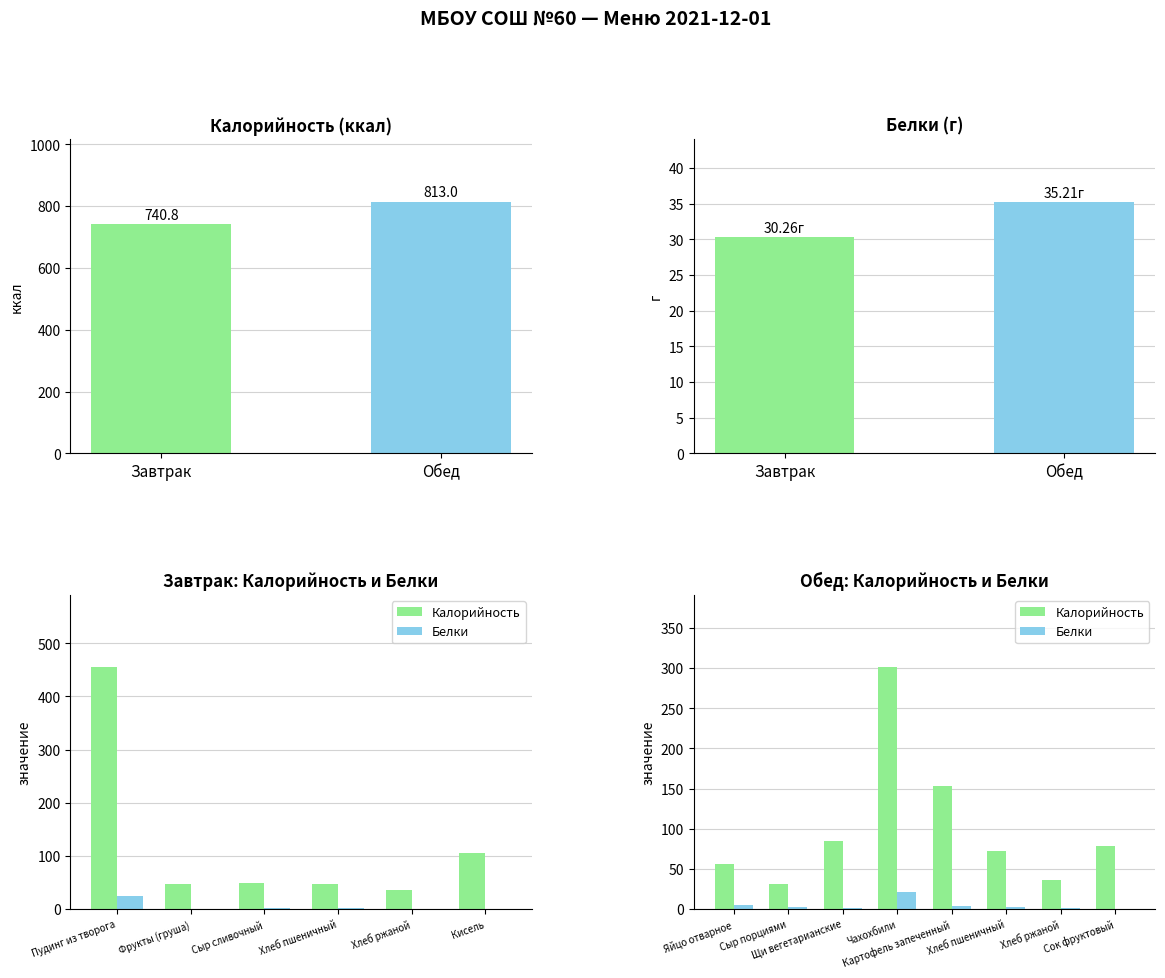

Does the chart contain stacked bars?

No